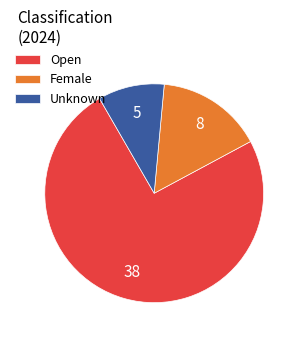

Which slice represents more than half of the pie?

Open